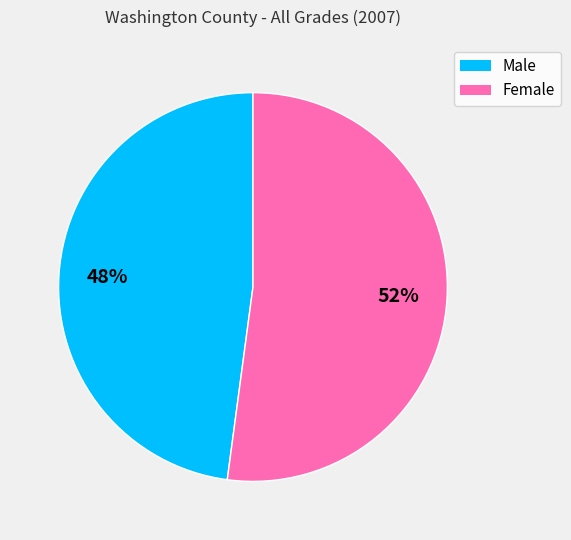

Is Female the majority of the pie?

Yes